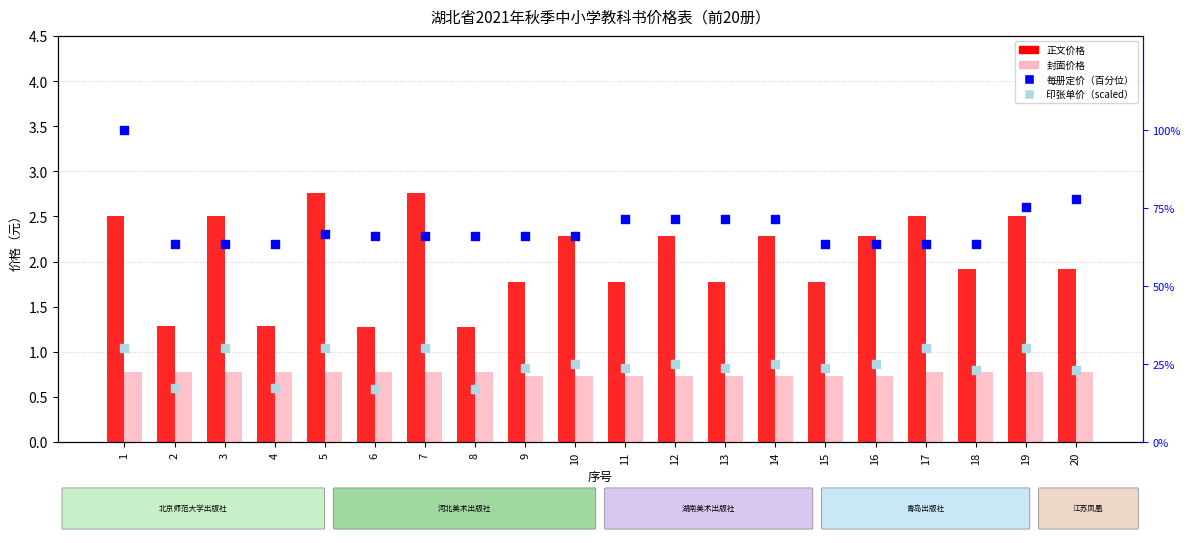

Which series contains the lowest Y value?

封面价格